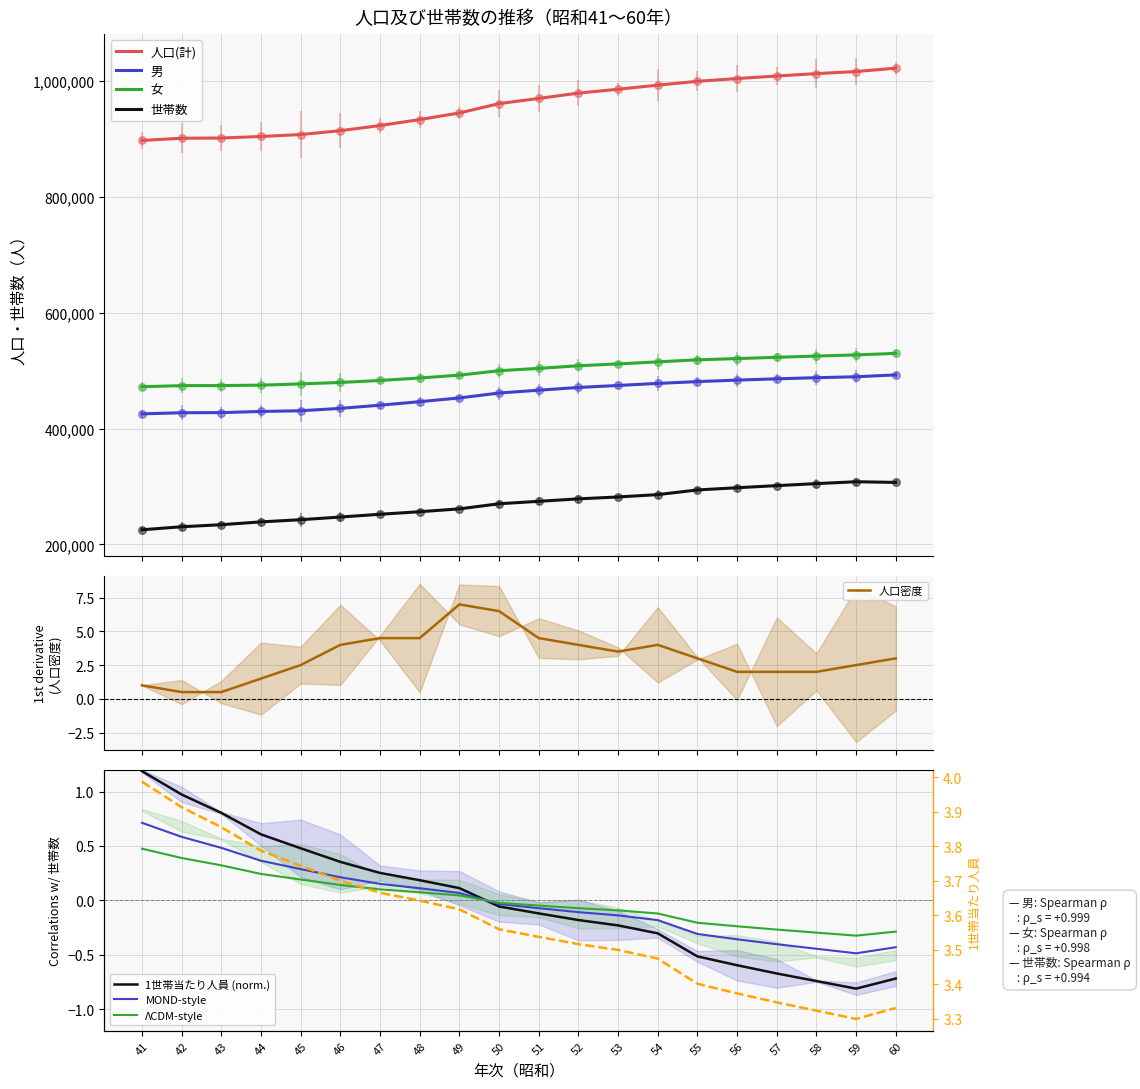

What is the total value across all series at 42?

2507556.0